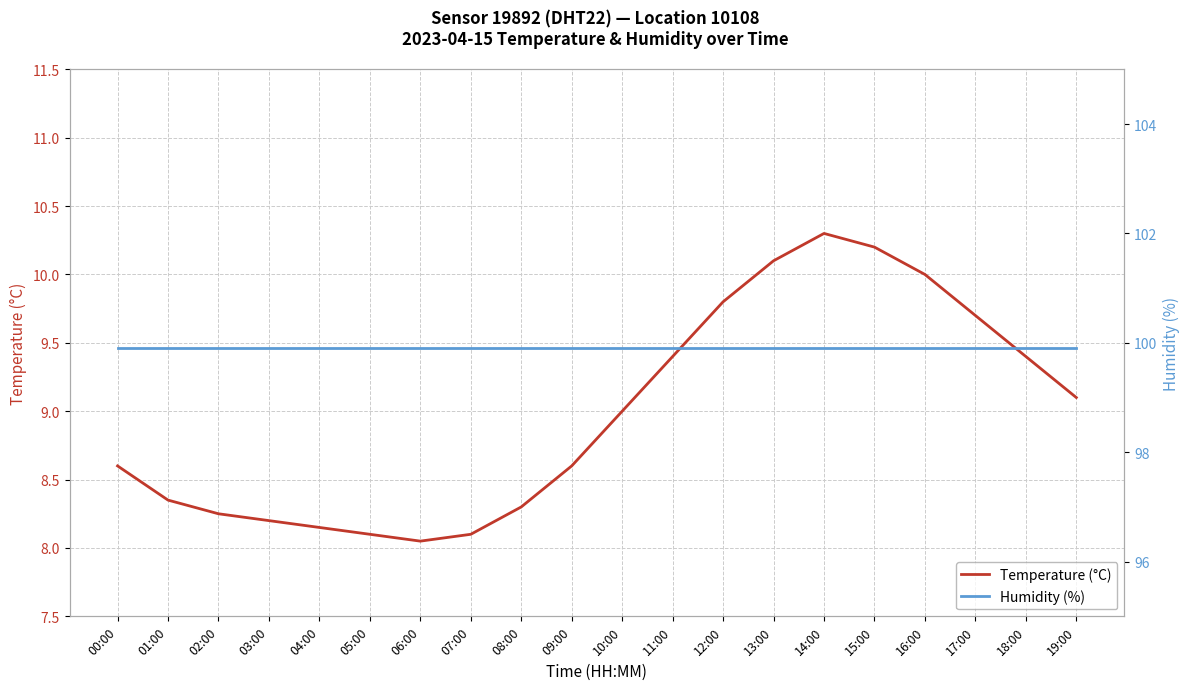

True or false: Temperature (°C) has a value of 9.4 at 18:00.

True